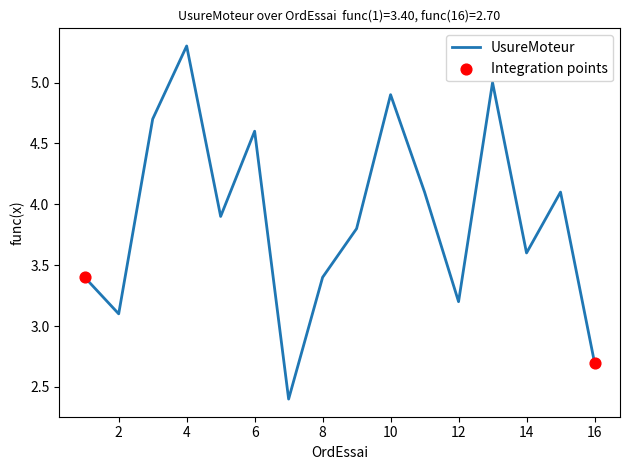

What is the smallest value displayed?

2.4